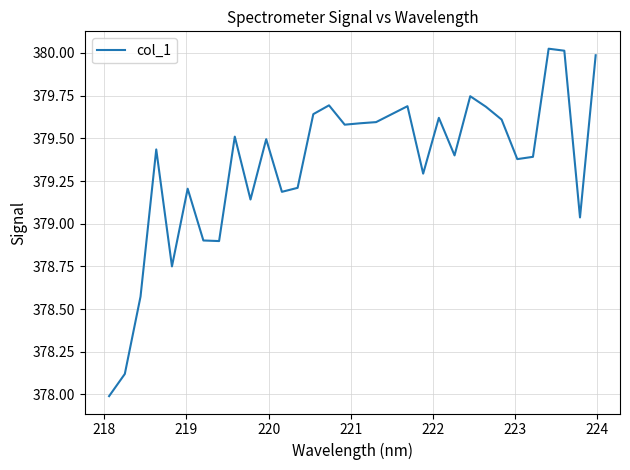

What is the minimum value shown in the chart?

378.0